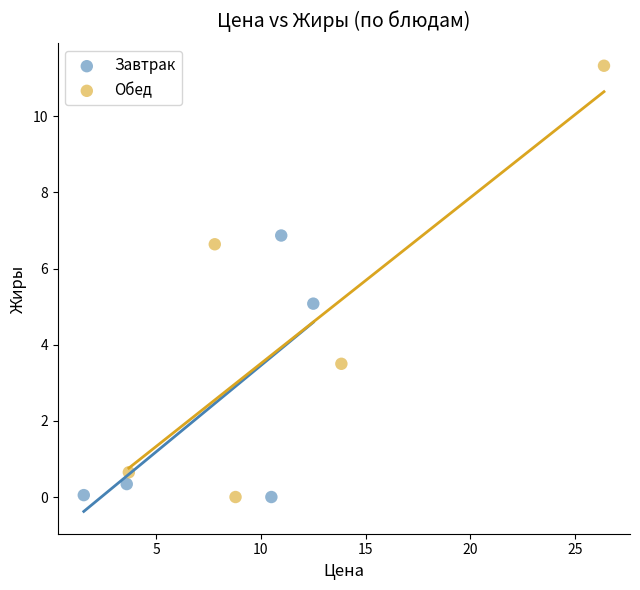

Which series has the widest spread of Y values?

Обед